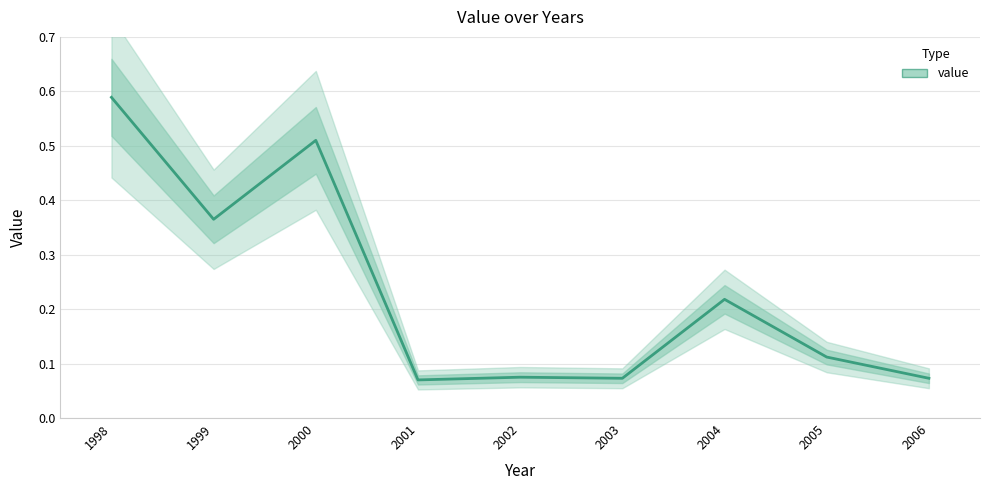

What is the minimum value shown in the chart?

0.1